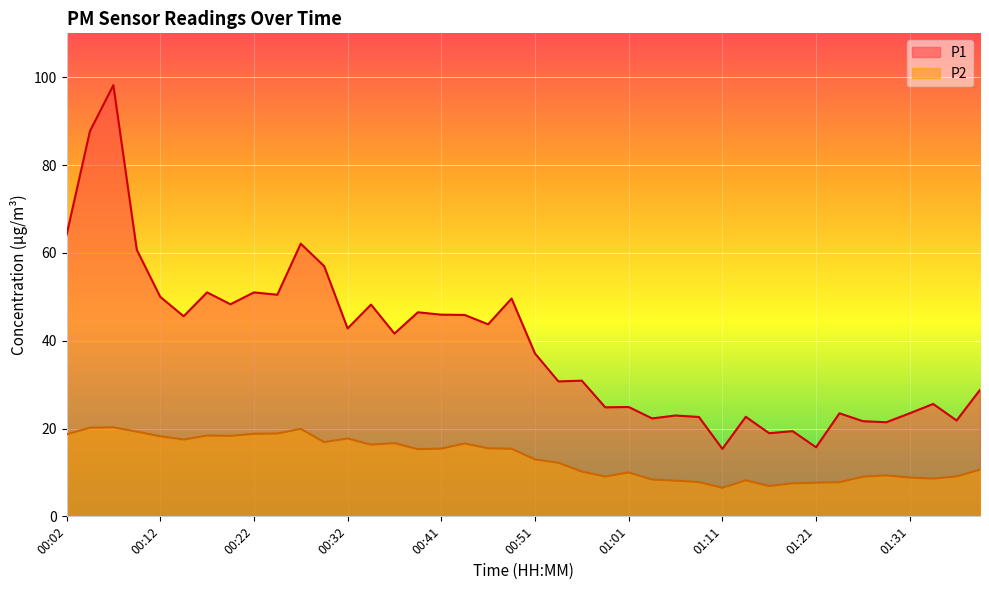

Where is the first local minimum for P1?

00:14